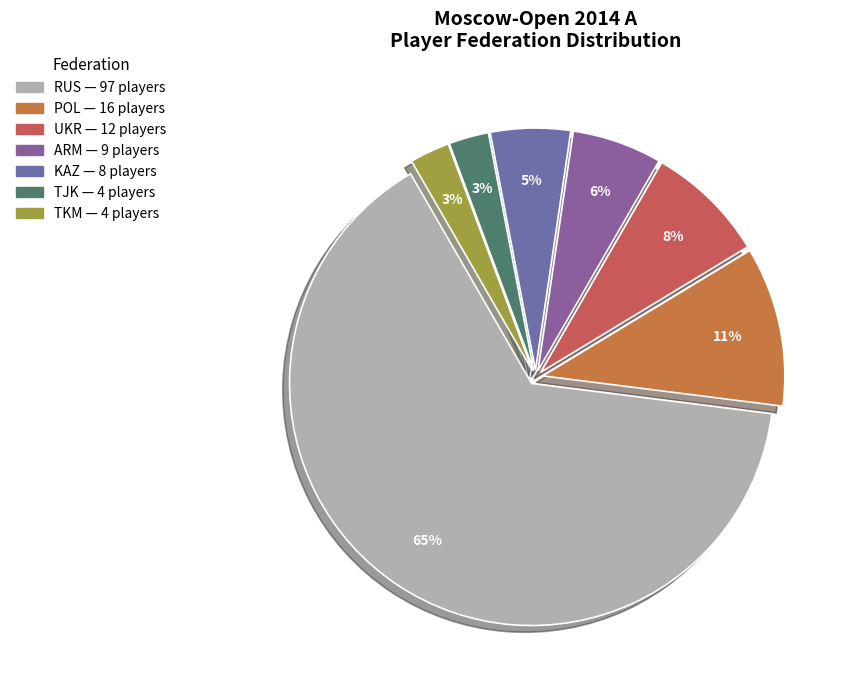

True or false: UKR accounts for 1% of the total.

False